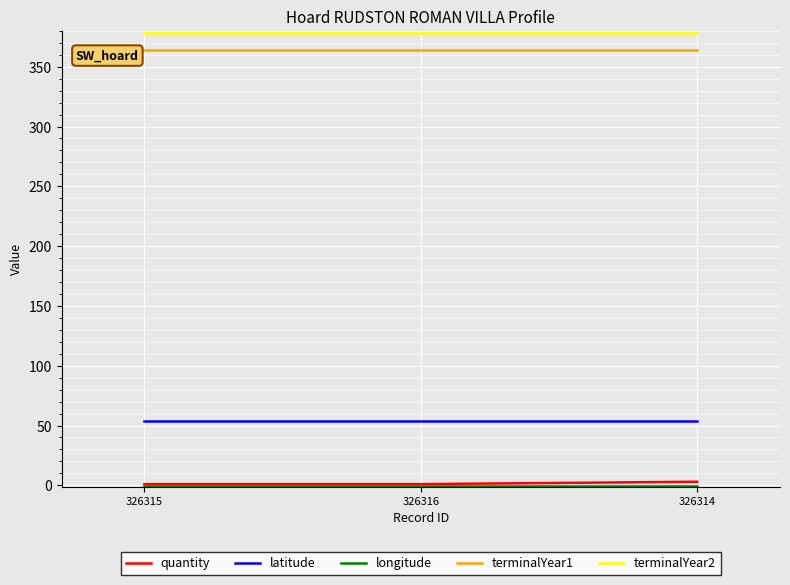

Which series has the largest total across all categories?

terminalYear2